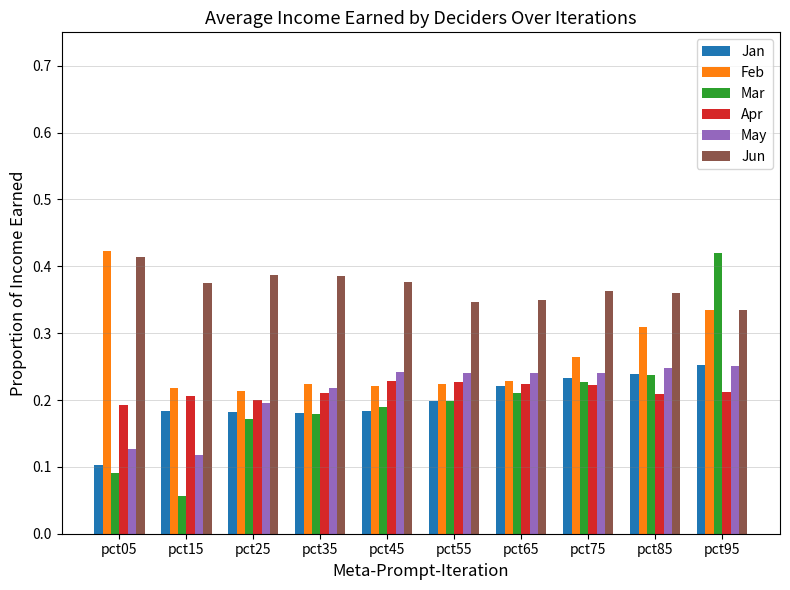

At how many categories does at least one series exceed 0?

10